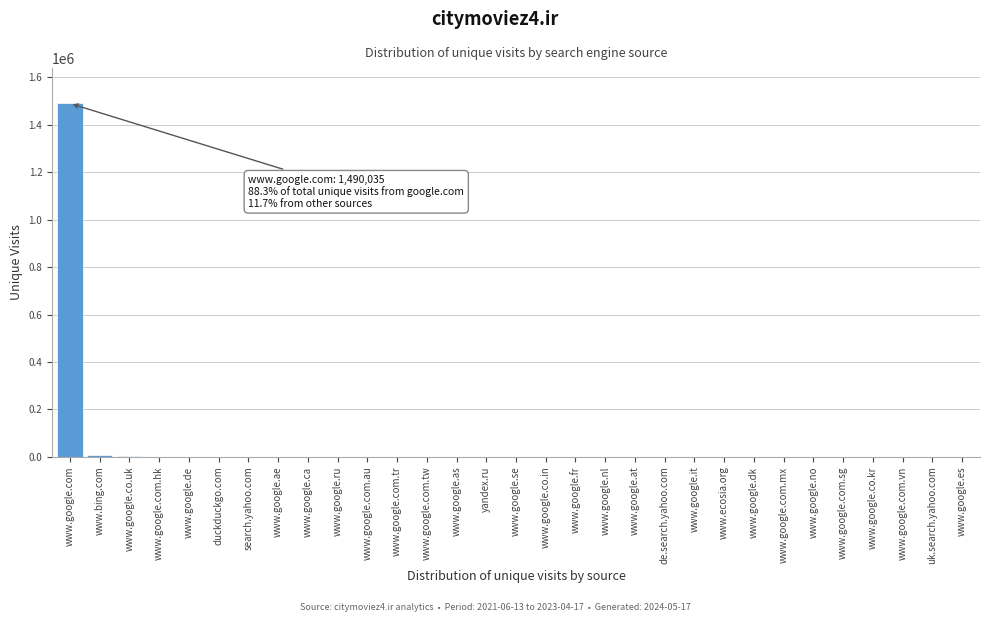

What is the sum of all values?

1508296